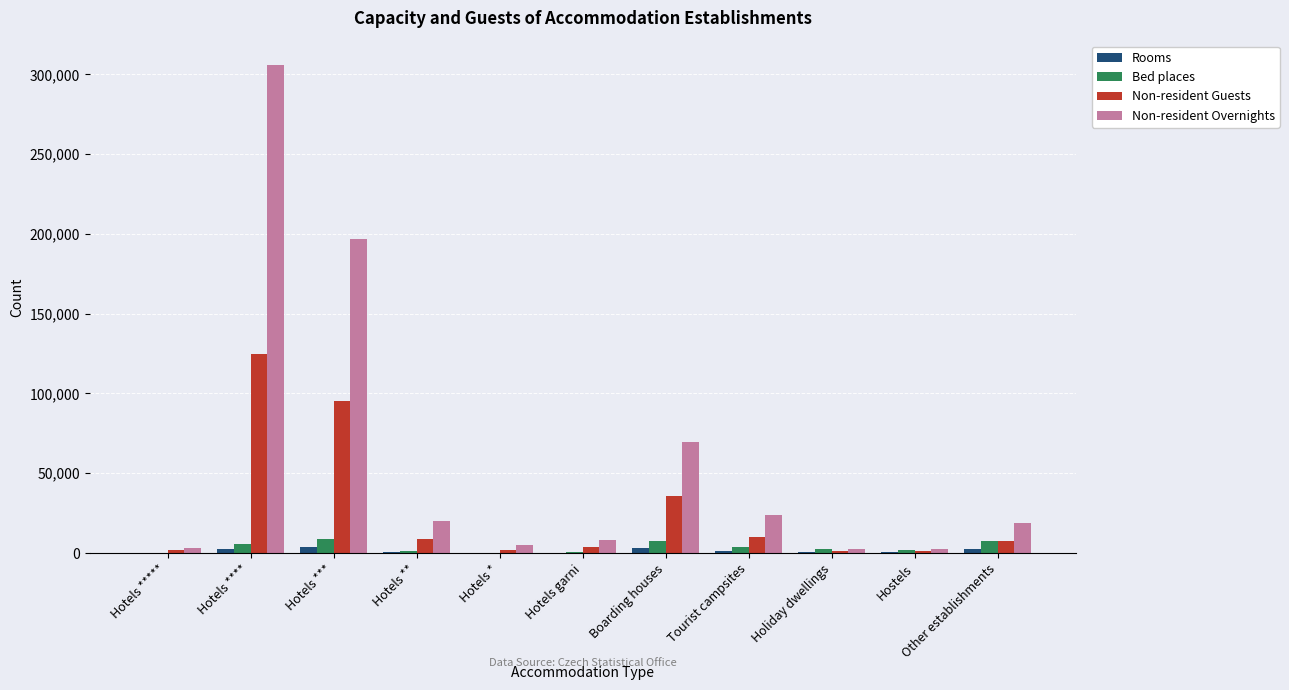

True or false: Non-resident Overnights has a value of 32129 at Other establishments.

False